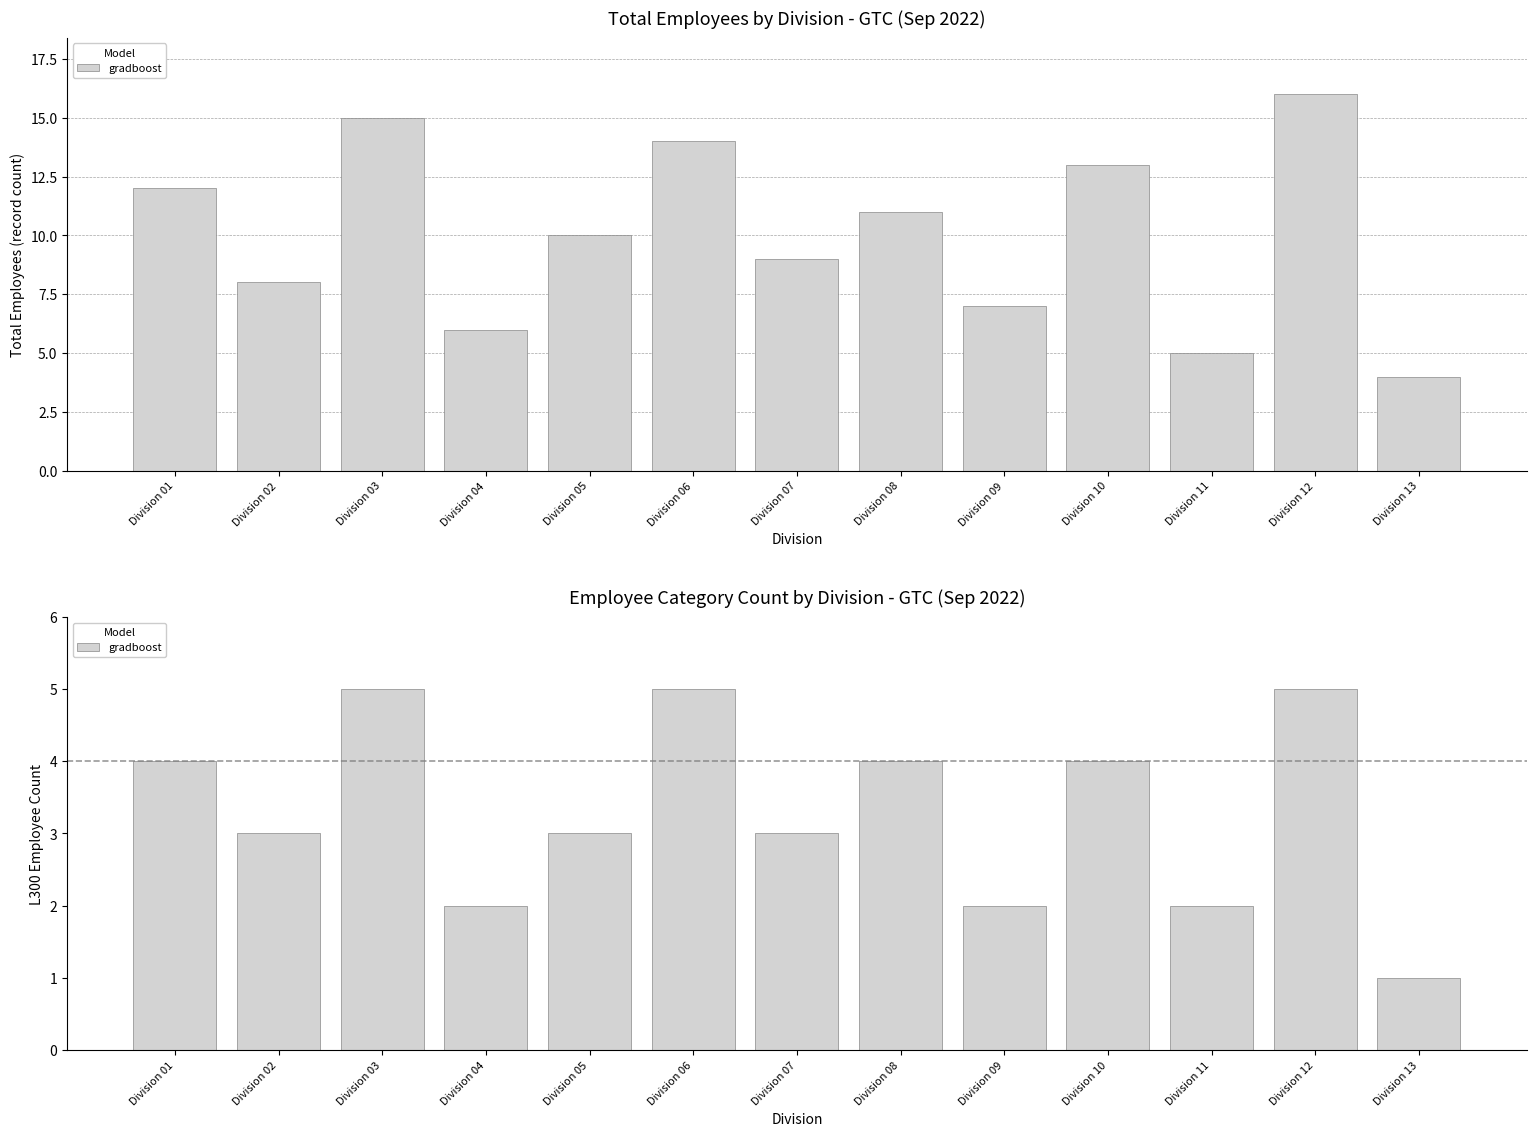

Are the bars grouped side by side (vs. stacked)?

No